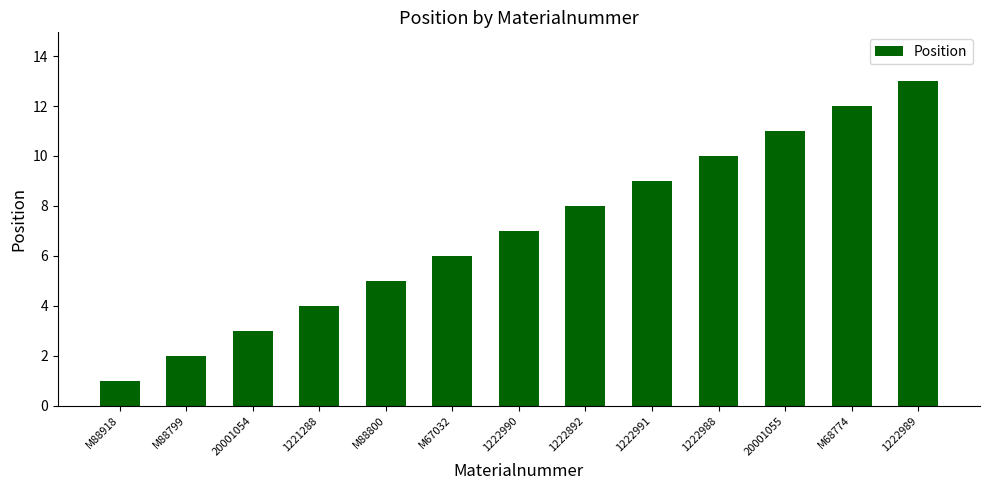

Approximately how many times larger is the value at 1221288 compared to M88799?

2.0